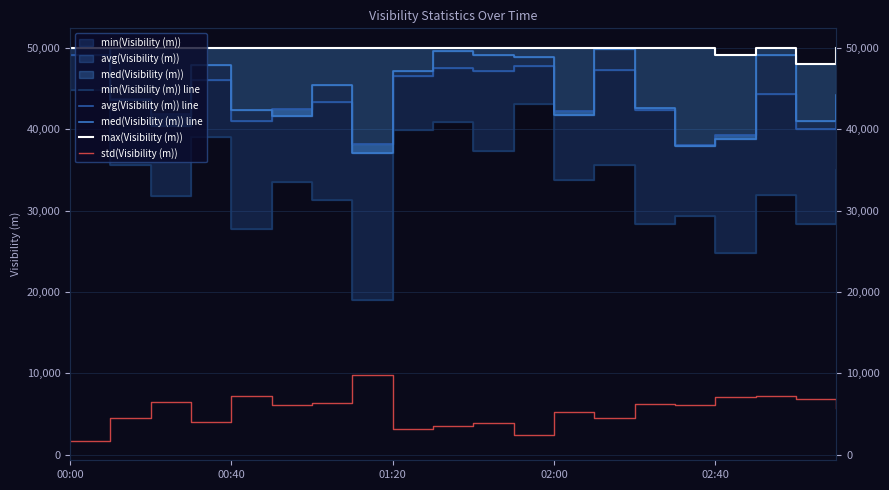

At which label is min(Visibility (m)) line closest to 31958?

17